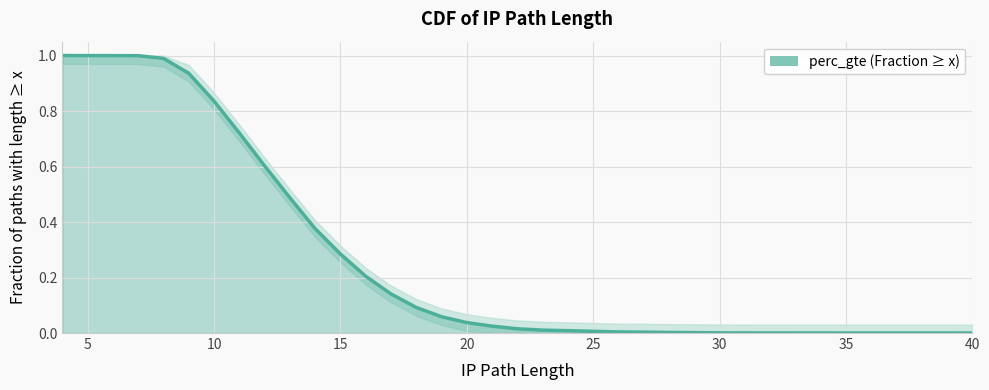

What is the difference between the maximum and minimum values?

1.0